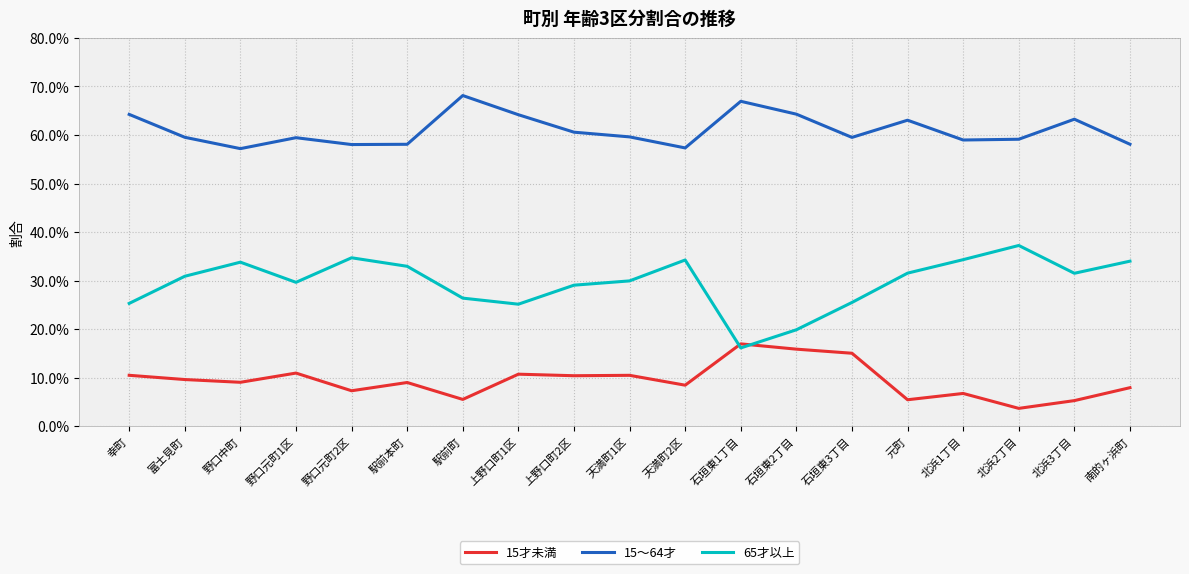

Does the chart have visible grid lines?

Yes